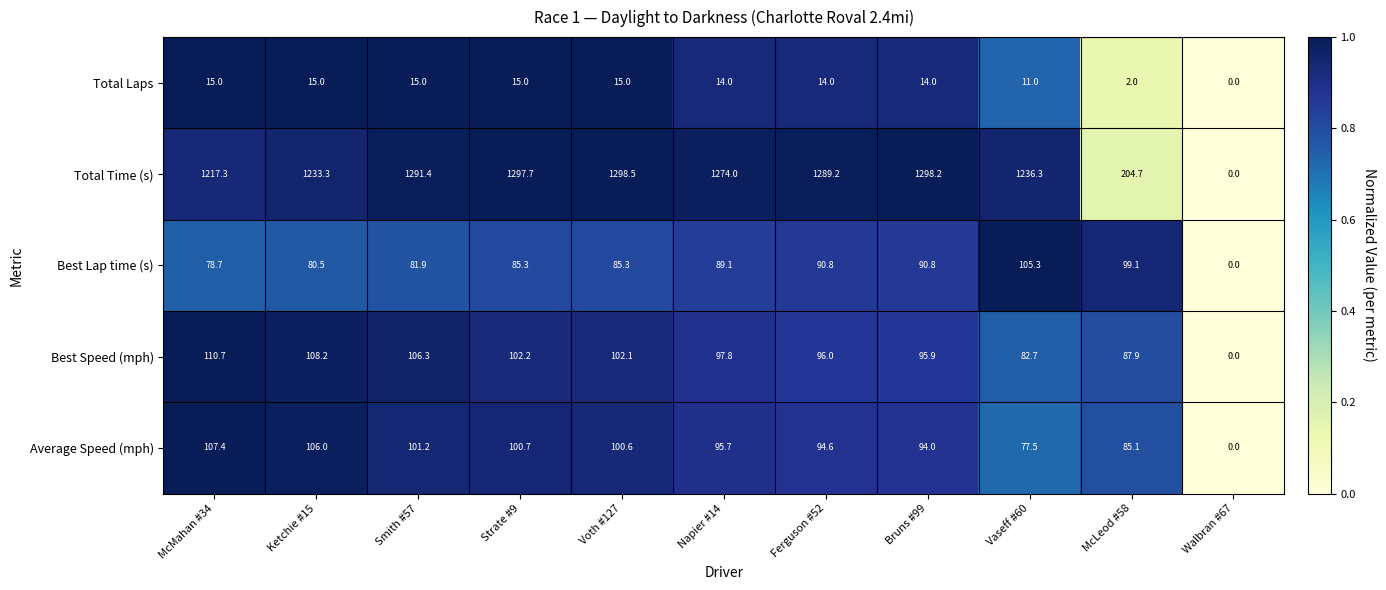

At which label does Best Lap time (s) reach its minimum?

Walbran #67